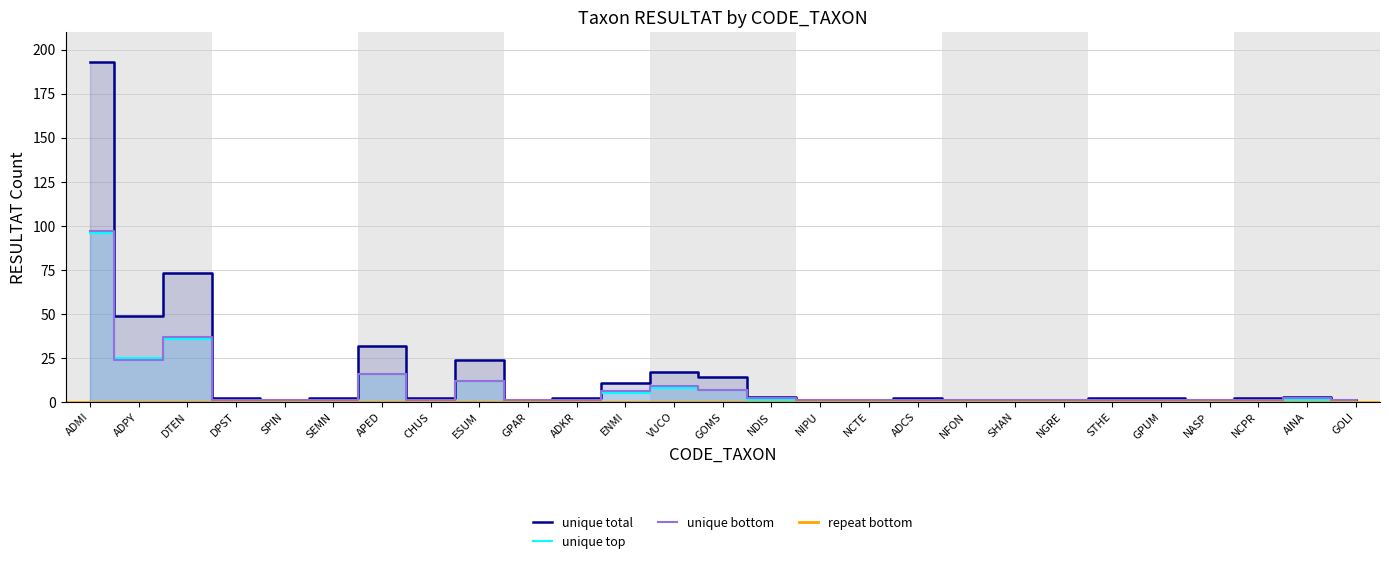

What is the difference between the cumulative bottom values at ADMI and ADKR?

96